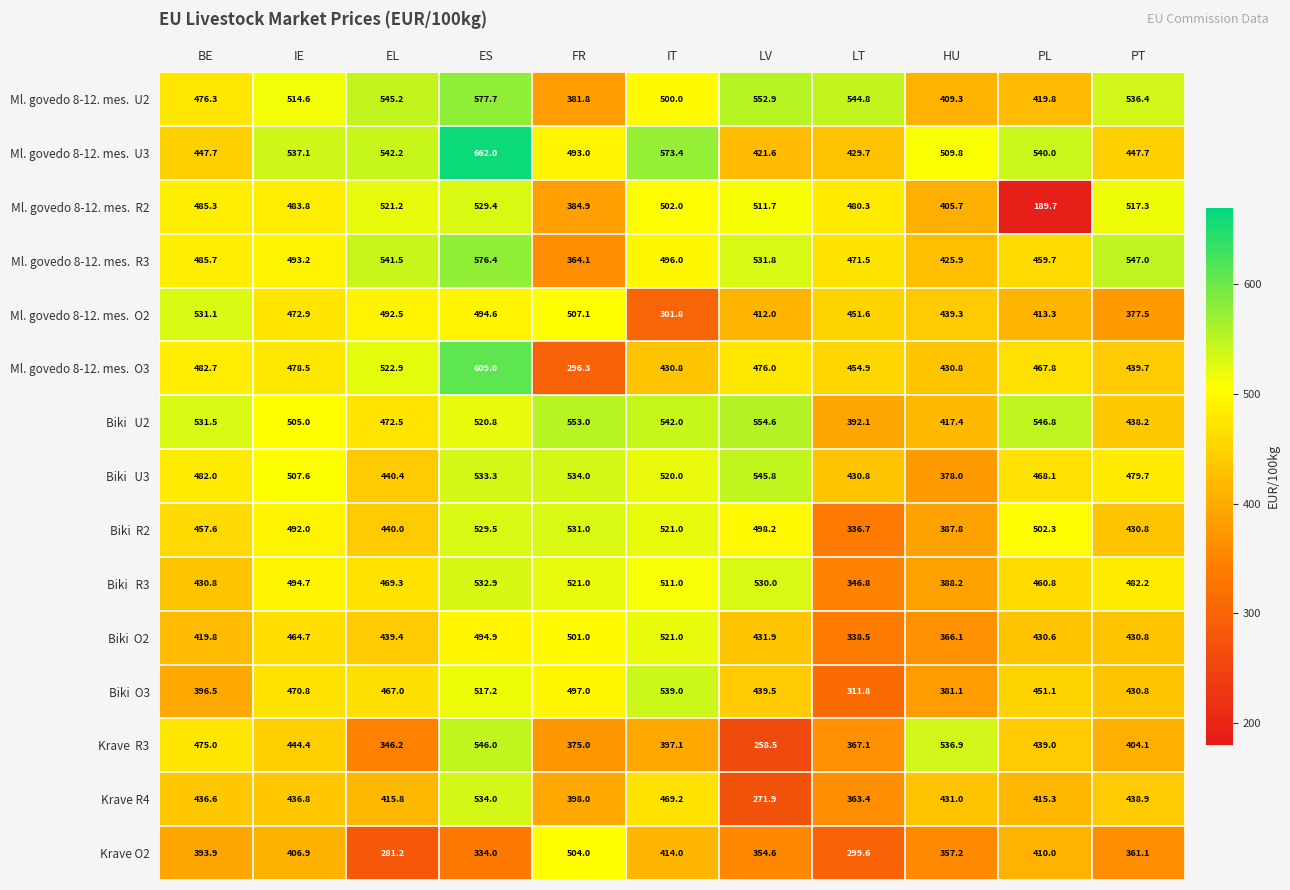

Is it true that Krave O2 equals 146.1 at ES?

False